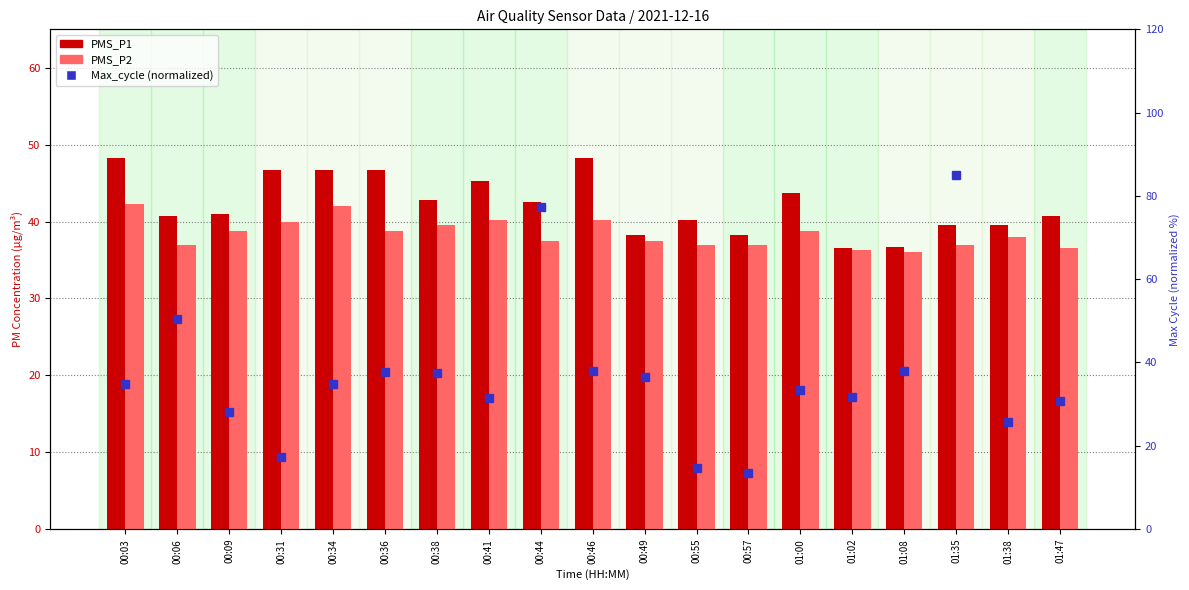

What is the label of the 19th bar from the left?

01:47